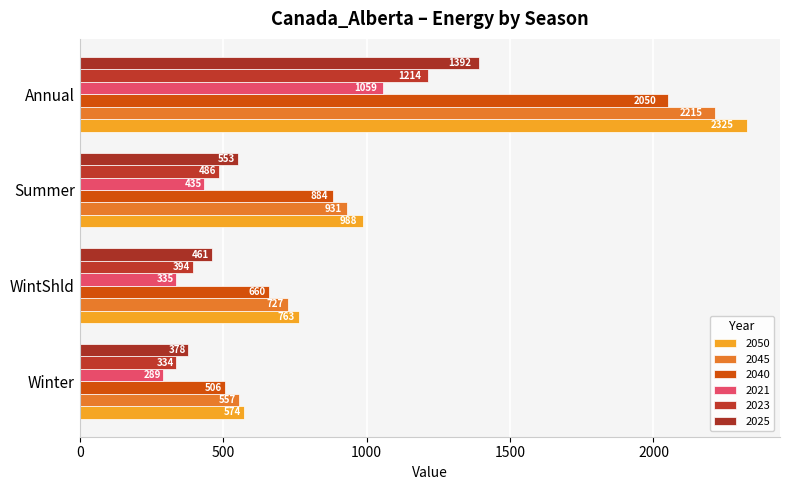

Reading left to right, what are all the values shown in this chart?

2050: Winter=573.7	WintShld=763.3	Summer=987.8	Annual=2324.8
2045: Winter=556.9	WintShld=727.1	Summer=931.3	Annual=2215.3
2040: Winter=506.4	WintShld=659.5	Summer=884.3	Annual=2050.3
2021: Winter=289.0	WintShld=335.1	Summer=434.7	Annual=1058.8
2023: Winter=334.1	WintShld=393.7	Summer=486.2	Annual=1213.9
2025: Winter=377.9	WintShld=461.1	Summer=552.8	Annual=1391.8